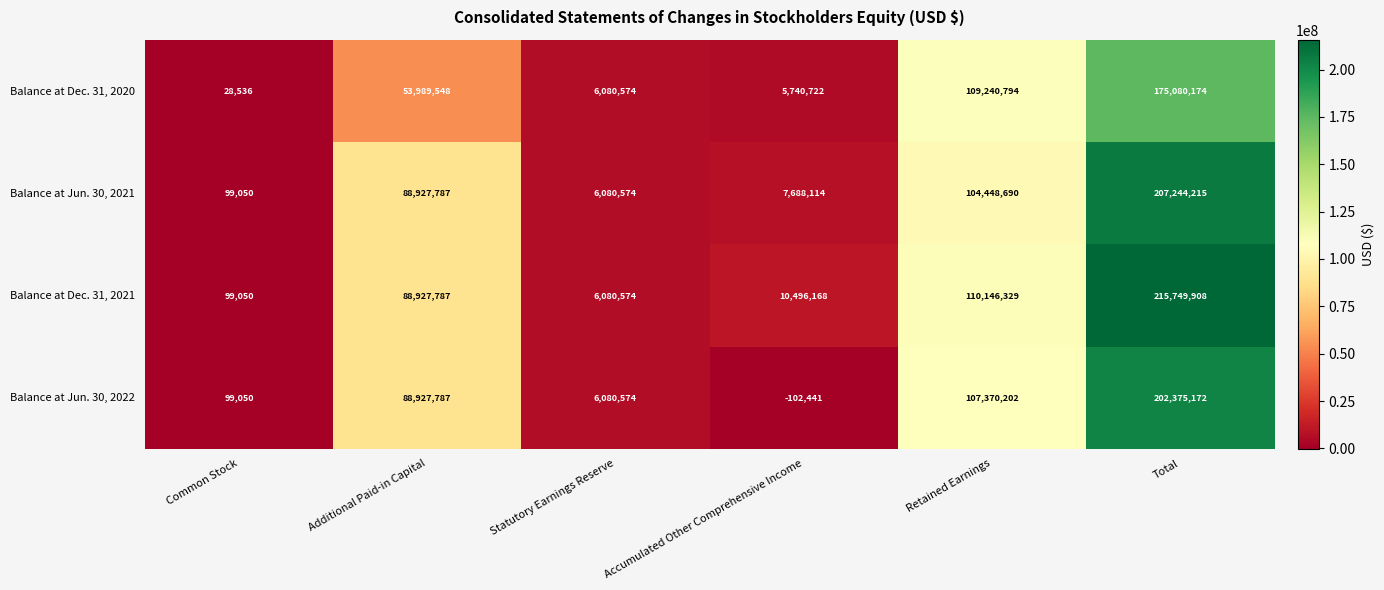

What is the average value of the Balance at Jun. 30, 2021 series?

69081405